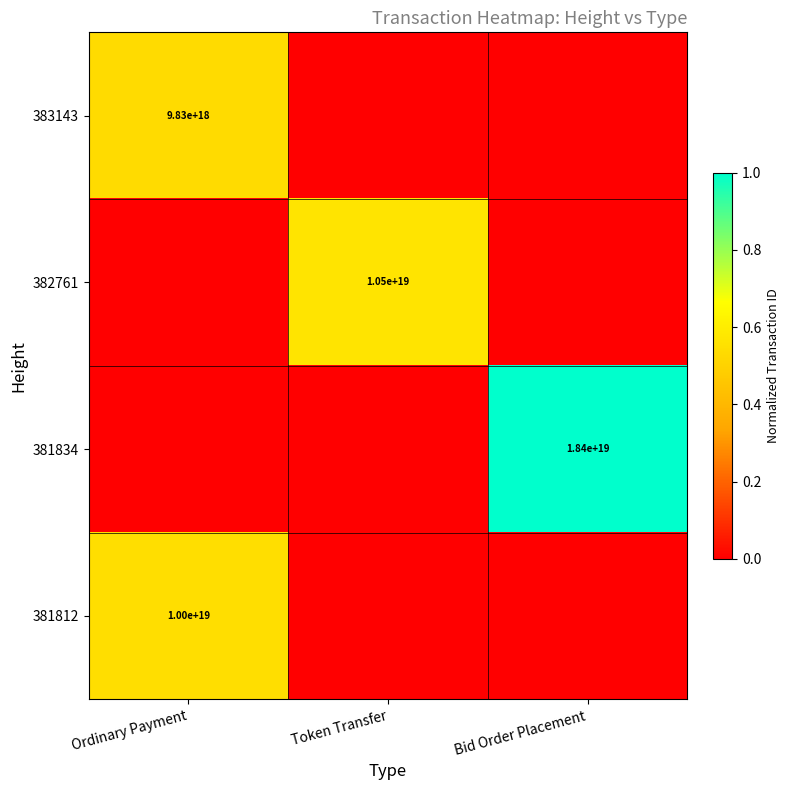

True or false: 381812 has a value of 16009051488491704320 at Ordinary Payment.

False